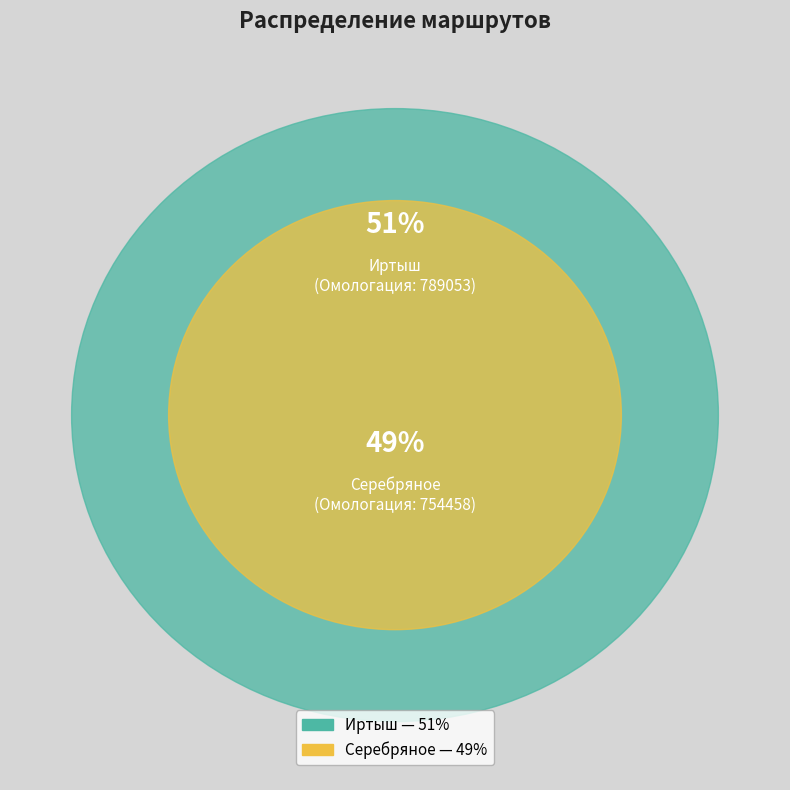

To the nearest percent, what is the difference between the largest and smallest slice percentages?

2%